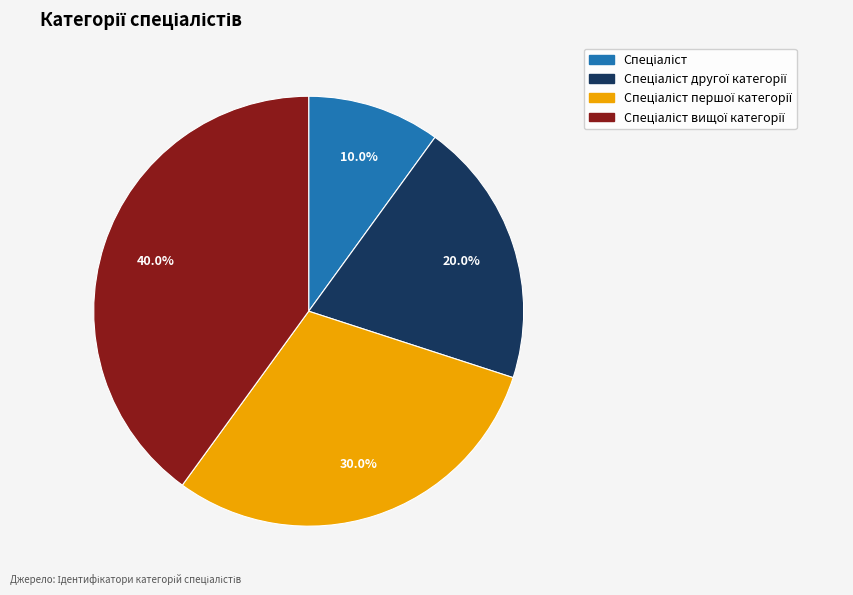

Is there any slice that represents more than half of the pie?

No